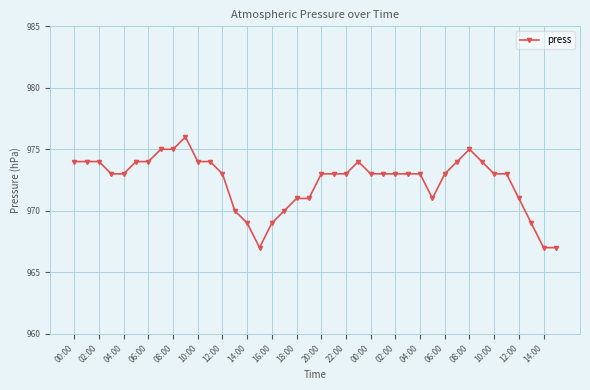

What is the greatest value displayed?

976